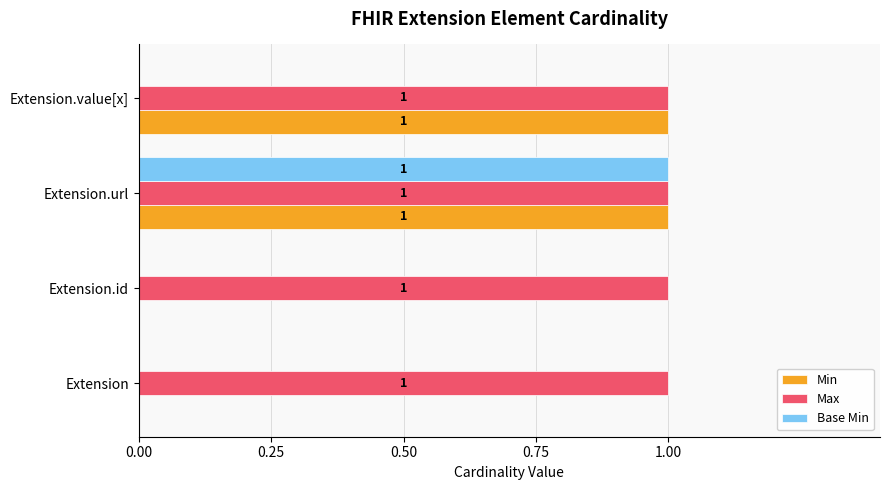

Which series has the largest total across all categories?

Max